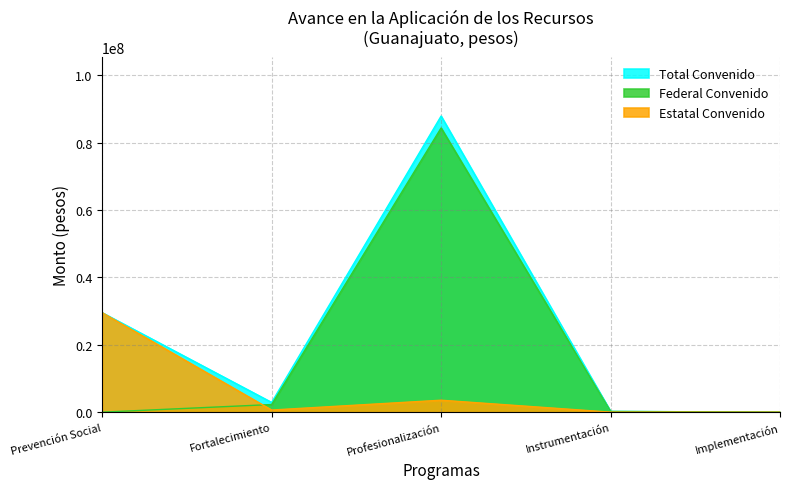

Rank the series at Fortalecimiento from lowest to highest value.

Importe Convenido Estatal, Importe Convenido Federal, Importe Total